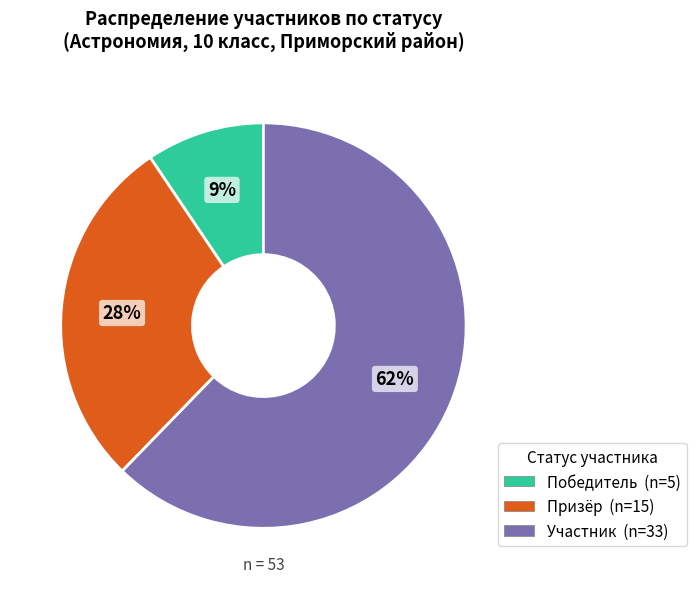

The Участник slice represents 62% of the pie. True or false?

True